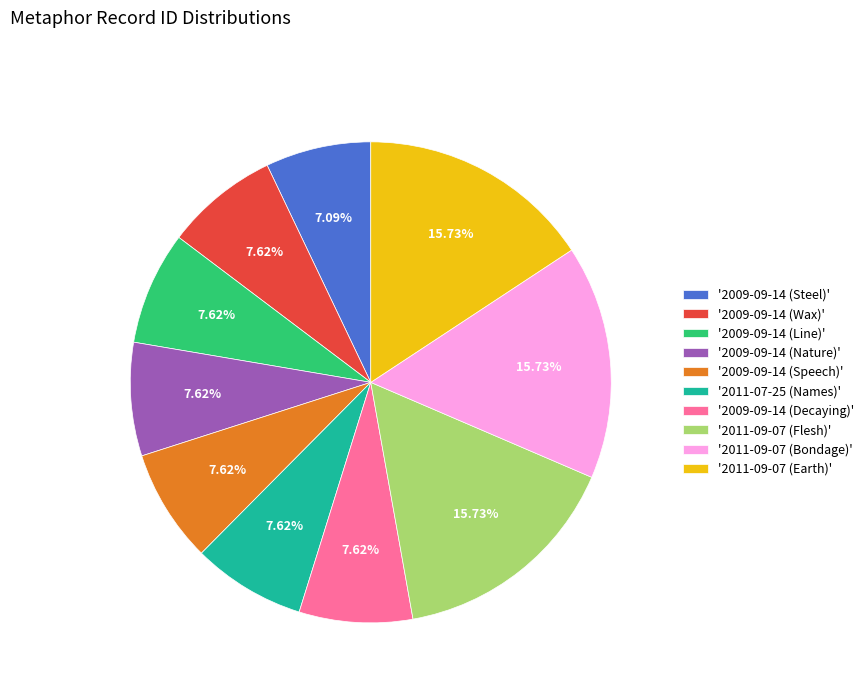

Combined, do '2009-09-14 (Nature)' and '2009-09-14 (Decaying)' account for over 50%?

No